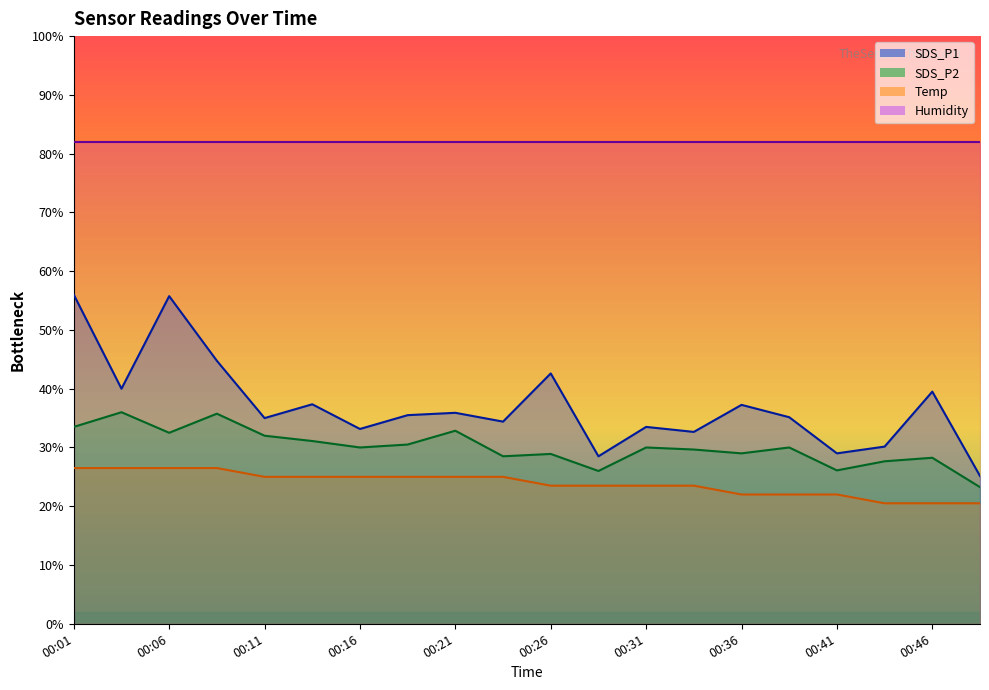

Does the chart display data point markers on the line(s)?

No